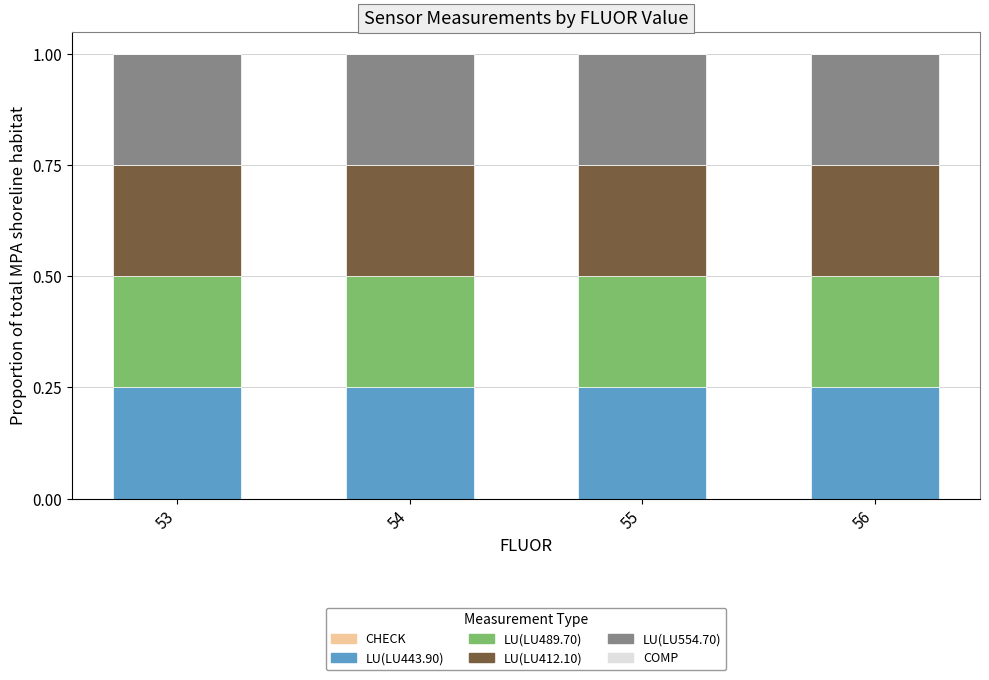

The value of LU(LU412.10) at 56 is 0.1. True or false?

False